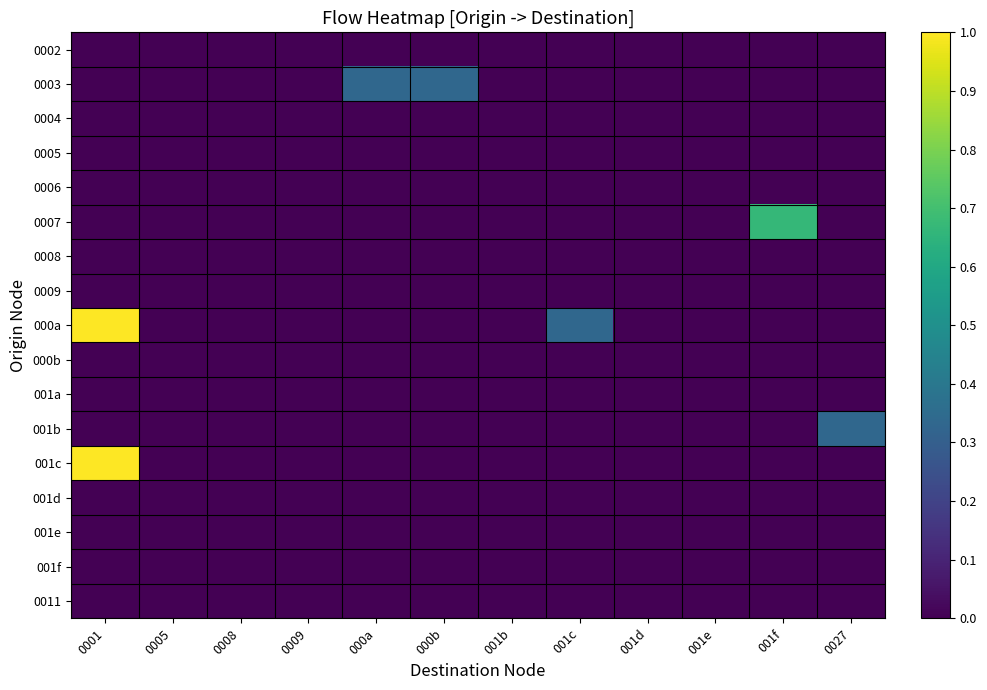

Reading left to right, list all the values displayed in this chart.

0002: 0001=0.0	0005=0.0	0008=0.0	0009=0.0	000a=0.0	000b=0.0	001b=0.0	001c=0.0	001d=0.0	001e=0.0	001f=0.0	0027=0.0
0003: 0001=0.0	0005=0.0	0008=0.0	0009=0.0	000a=0.3	000b=0.3	001b=0.0	001c=0.0	001d=0.0	001e=0.0	001f=0.0	0027=0.0
0004: 0001=0.0	0005=0.0	0008=0.0	0009=0.0	000a=0.0	000b=0.0	001b=0.0	001c=0.0	001d=0.0	001e=0.0	001f=0.0	0027=0.0
0005: 0001=0.0	0005=0.0	0008=0.0	0009=0.0	000a=0.0	000b=0.0	001b=0.0	001c=0.0	001d=0.0	001e=0.0	001f=0.0	0027=0.0
0006: 0001=0.0	0005=0.0	0008=0.0	0009=0.0	000a=0.0	000b=0.0	001b=0.0	001c=0.0	001d=0.0	001e=0.0	001f=0.0	0027=0.0
0007: 0001=0.0	0005=0.0	0008=0.0	0009=0.0	000a=0.0	000b=0.0	001b=0.0	001c=0.0	001d=0.0	001e=0.0	001f=0.7	0027=0.0
0008: 0001=0.0	0005=0.0	0008=0.0	0009=0.0	000a=0.0	000b=0.0	001b=0.0	001c=0.0	001d=0.0	001e=0.0	001f=0.0	0027=0.0
0009: 0001=0.0	0005=0.0	0008=0.0	0009=0.0	000a=0.0	000b=0.0	001b=0.0	001c=0.0	001d=0.0	001e=0.0	001f=0.0	0027=0.0
000a: 0001=1.0	0005=0.0	0008=0.0	0009=0.0	000a=0.0	000b=0.0	001b=0.0	001c=0.3	001d=0.0	001e=0.0	001f=0.0	0027=0.0
000b: 0001=0.0	0005=0.0	0008=0.0	0009=0.0	000a=0.0	000b=0.0	001b=0.0	001c=0.0	001d=0.0	001e=0.0	001f=0.0	0027=0.0
001a: 0001=0.0	0005=0.0	0008=0.0	0009=0.0	000a=0.0	000b=0.0	001b=0.0	001c=0.0	001d=0.0	001e=0.0	001f=0.0	0027=0.0
001b: 0001=0.0	0005=0.0	0008=0.0	0009=0.0	000a=0.0	000b=0.0	001b=0.0	001c=0.0	001d=0.0	001e=0.0	001f=0.0	0027=0.3
001c: 0001=1.0	0005=0.0	0008=0.0	0009=0.0	000a=0.0	000b=0.0	001b=0.0	001c=0.0	001d=0.0	001e=0.0	001f=0.0	0027=0.0
001d: 0001=0.0	0005=0.0	0008=0.0	0009=0.0	000a=0.0	000b=0.0	001b=0.0	001c=0.0	001d=0.0	001e=0.0	001f=0.0	0027=0.0
001e: 0001=0.0	0005=0.0	0008=0.0	0009=0.0	000a=0.0	000b=0.0	001b=0.0	001c=0.0	001d=0.0	001e=0.0	001f=0.0	0027=0.0
001f: 0001=0.0	0005=0.0	0008=0.0	0009=0.0	000a=0.0	000b=0.0	001b=0.0	001c=0.0	001d=0.0	001e=0.0	001f=0.0	0027=0.0
0011: 0001=0.0	0005=0.0	0008=0.0	0009=0.0	000a=0.0	000b=0.0	001b=0.0	001c=0.0	001d=0.0	001e=0.0	001f=0.0	0027=0.0